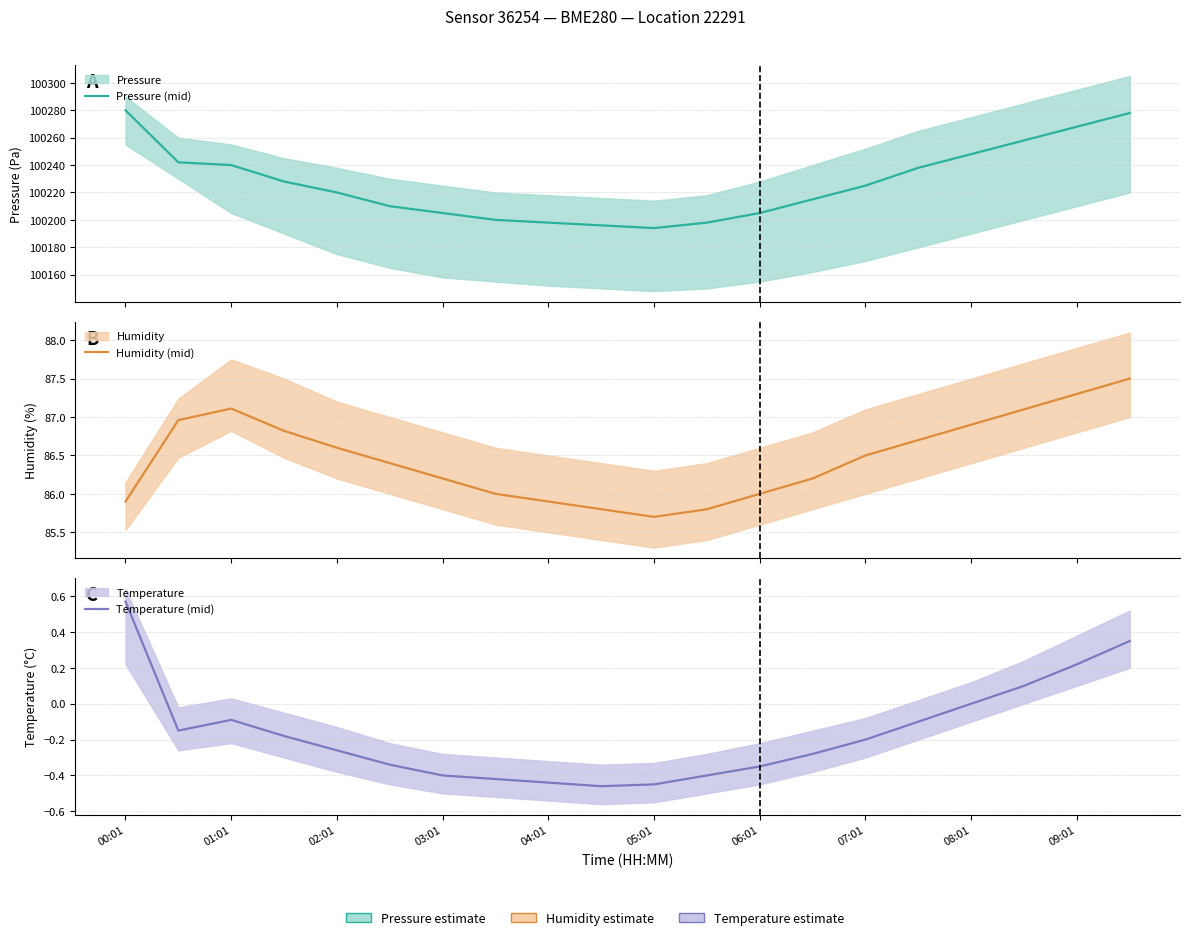

True or false: Humidity (mid) and Temperature (mid) intersect in this chart.

False